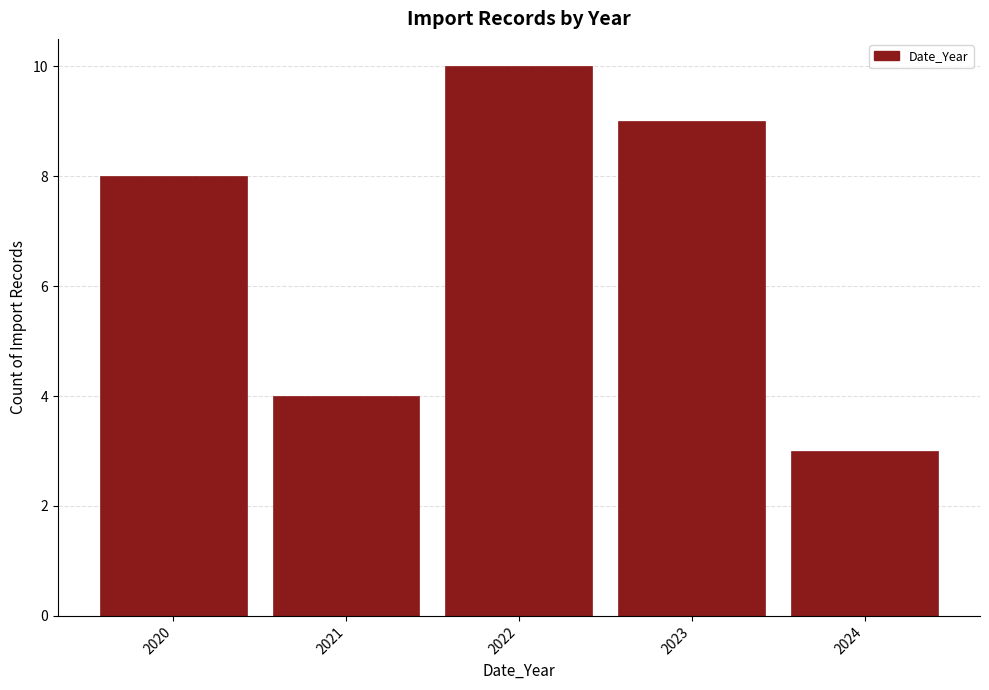

How tall is the bar that spans 2020.5 to 2021.5 on the x-axis? The values are not printed on the chart, so give them approximately, as read against the axis.

4